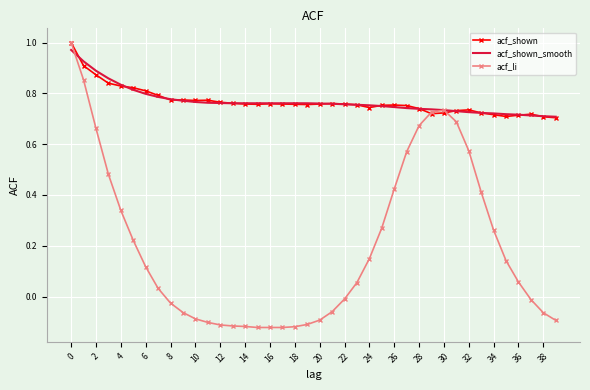

Which series has the largest range (max minus min)?

acf_li